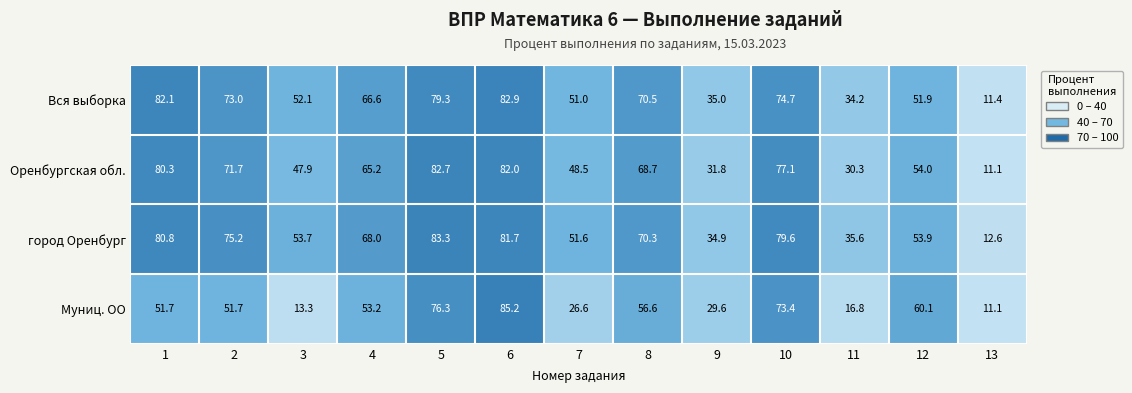

Is it true that город Оренбург equals 22.8 at 11?

False